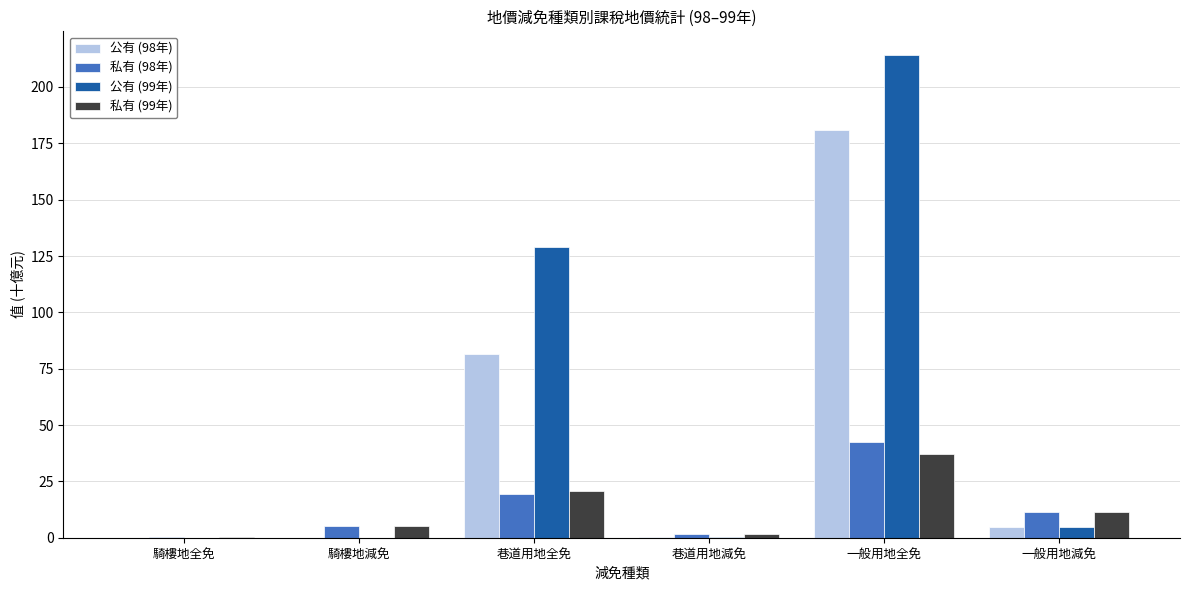

The 公有 (99年) series shows 4.8 at 一般用地減免. True or false?

True